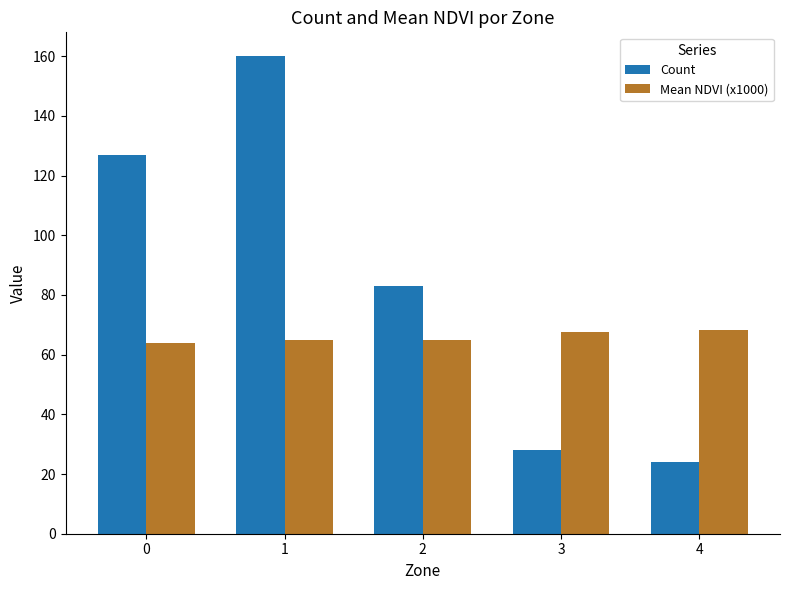

Which series changed the most between 1 and 2?

Count